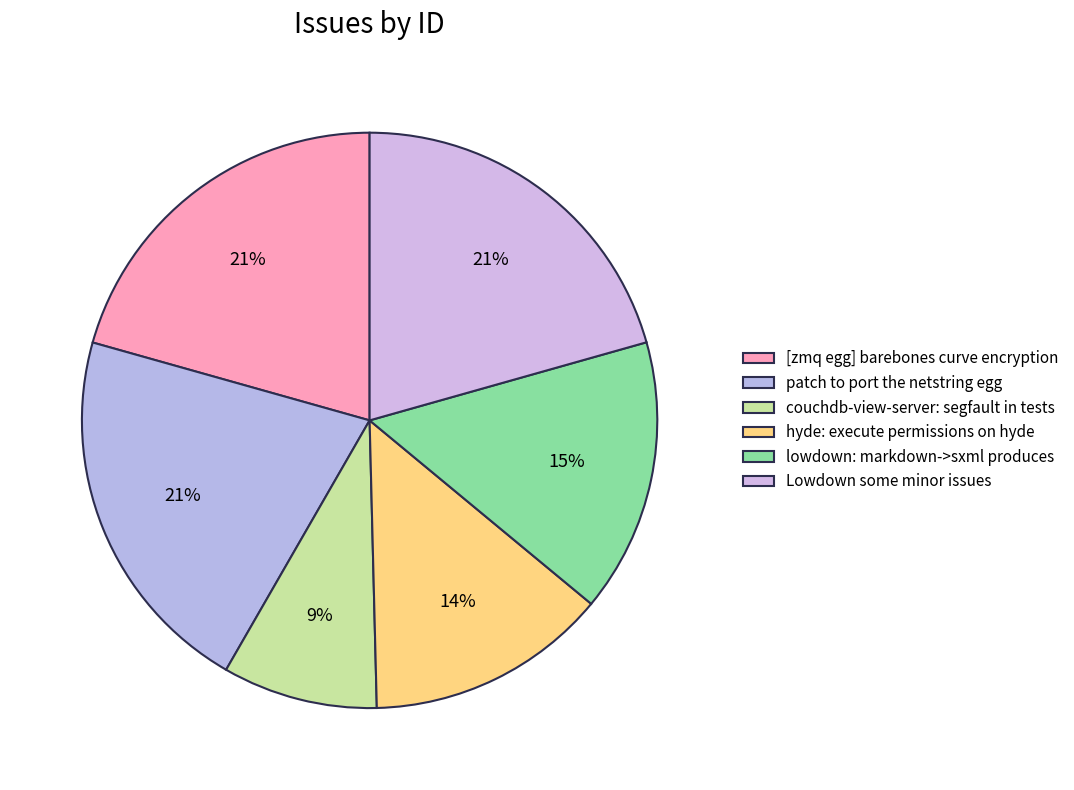

Is it true that hyde: execute permissions on hyde is 1% of the pie?

False